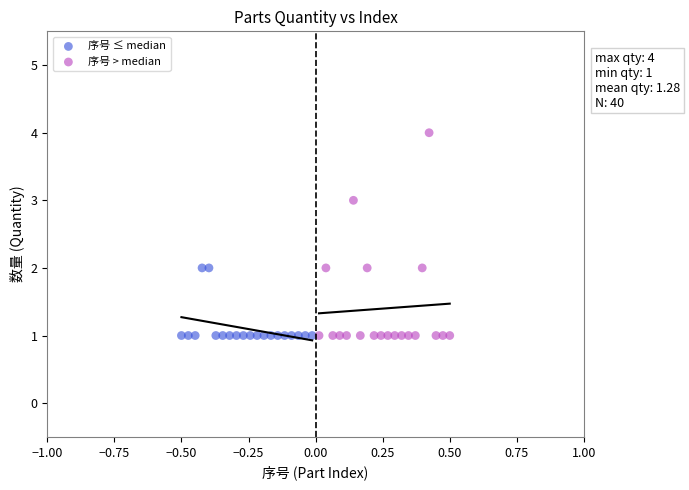

Which series contains the highest Y value?

序号 > median